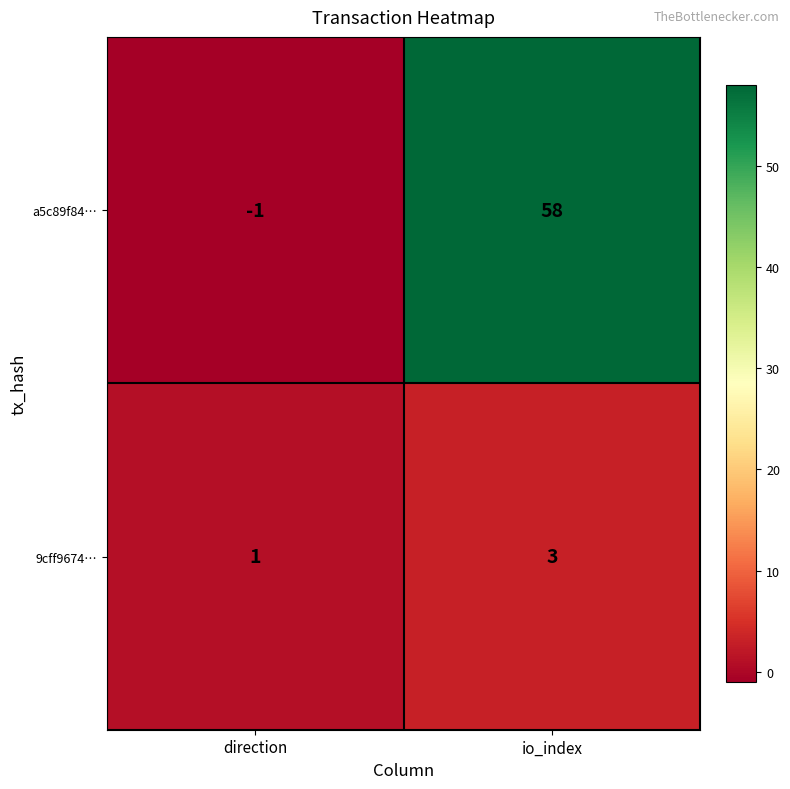

Which category has the highest value across all series?

io_index